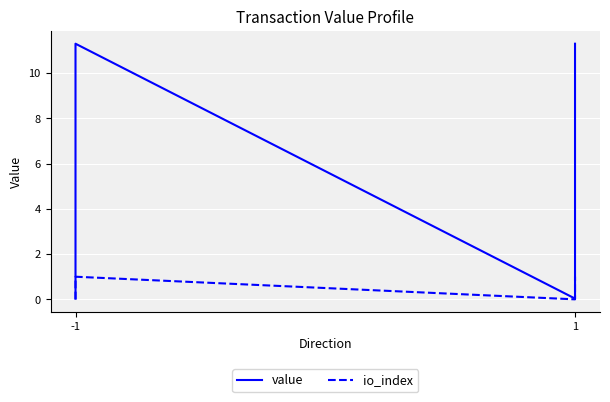

At which label is io_index closest to 0?

-1